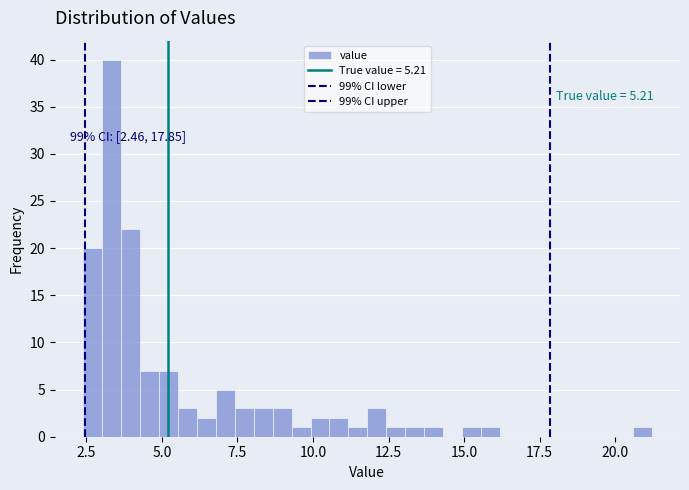

Read against the x-axis, roughly where is the centre of the tallest bar?

3.5